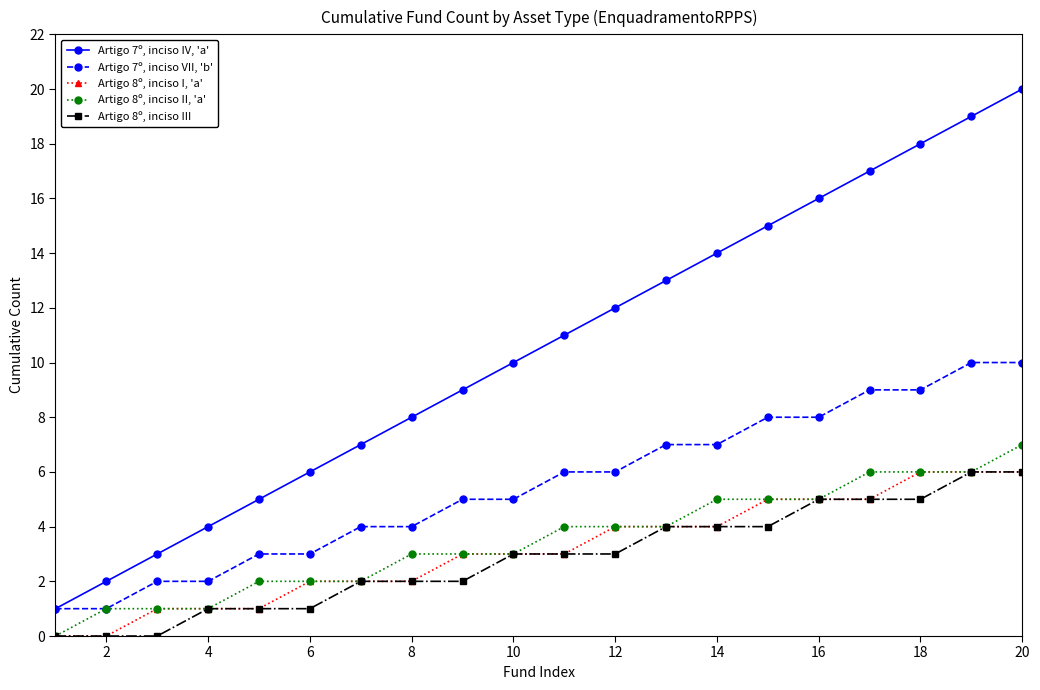

True or false: Artigo 7º, inciso IV, 'a' and Artigo 8º, inciso I, 'a' intersect in this chart.

False